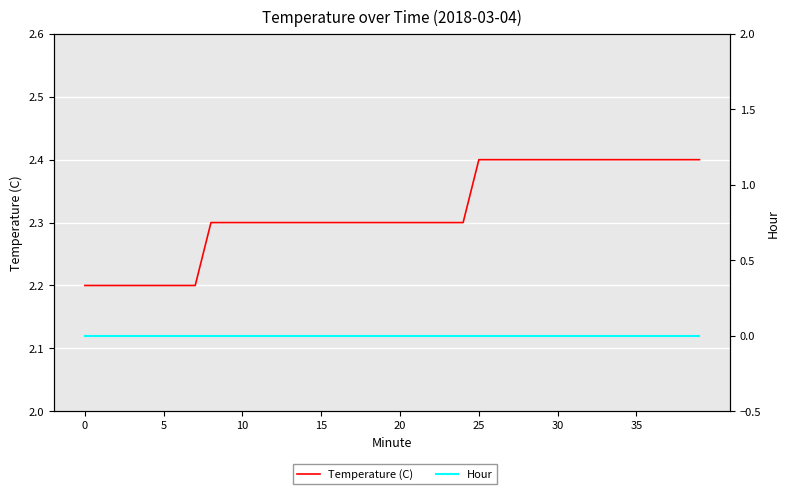

Which has a higher value, 35 or 38?

35